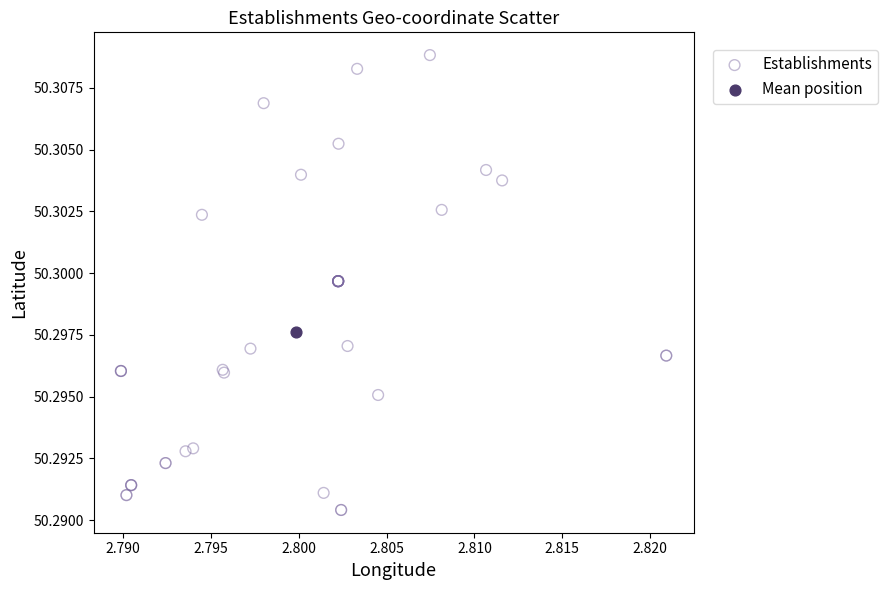

What are all the series names shown in the legend?

Establishments, Mean position